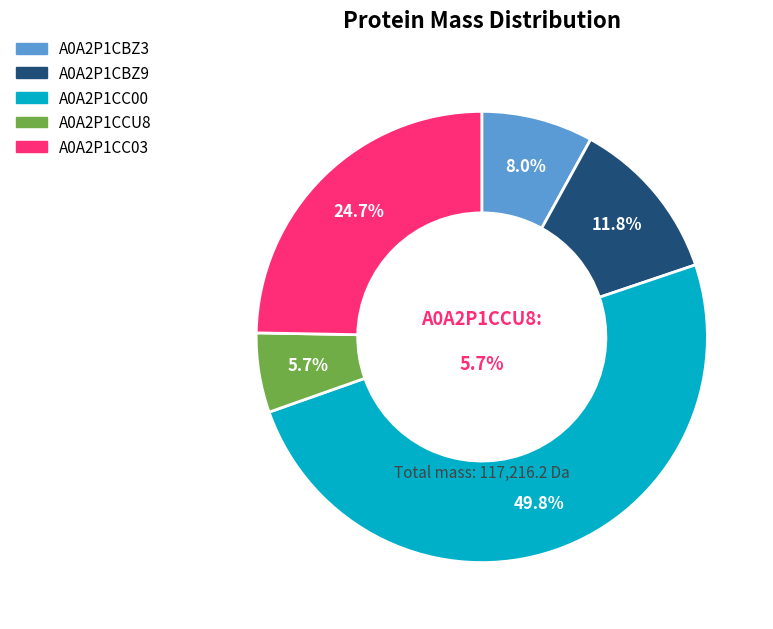

Is it true that A0A2P1CC03 is 25% of the pie?

True